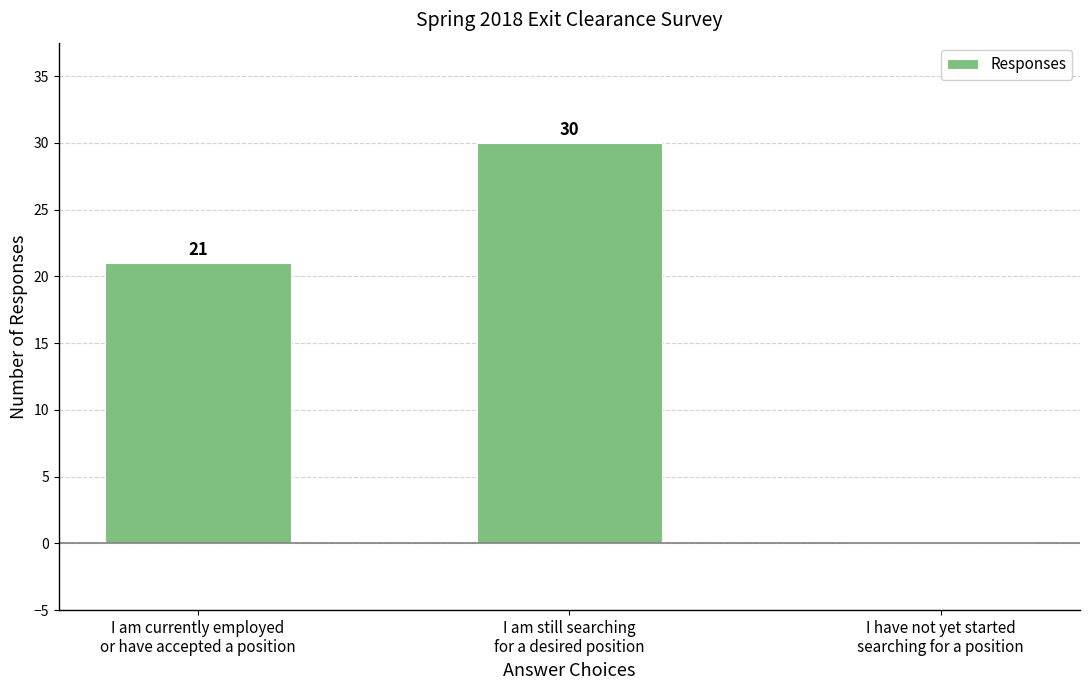

True or false: the data shows 45 at I am still searching
for a desired position.

False